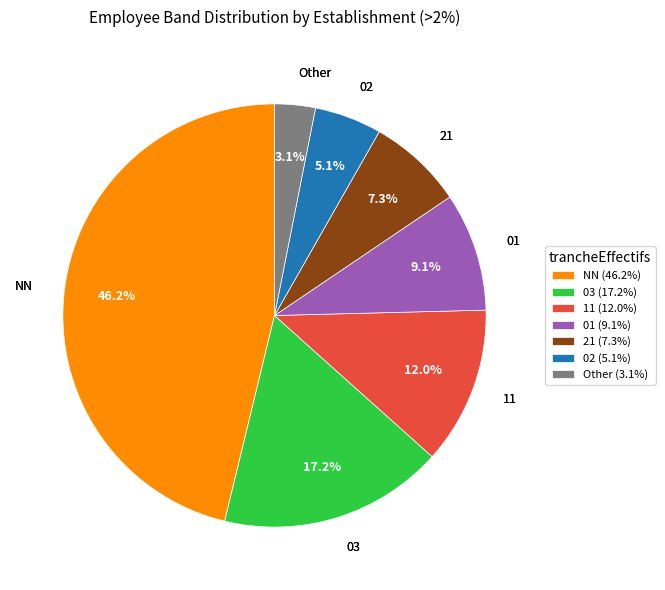

Which slice is the largest?

NN